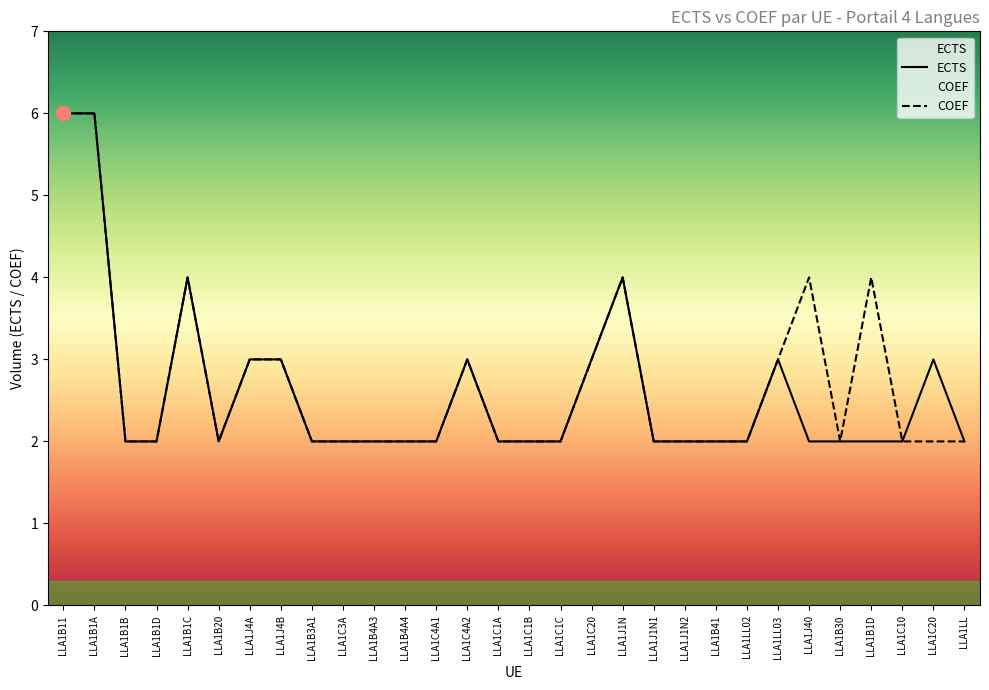

List the series in order of their overall mean, highest first.

COEF, ECTS